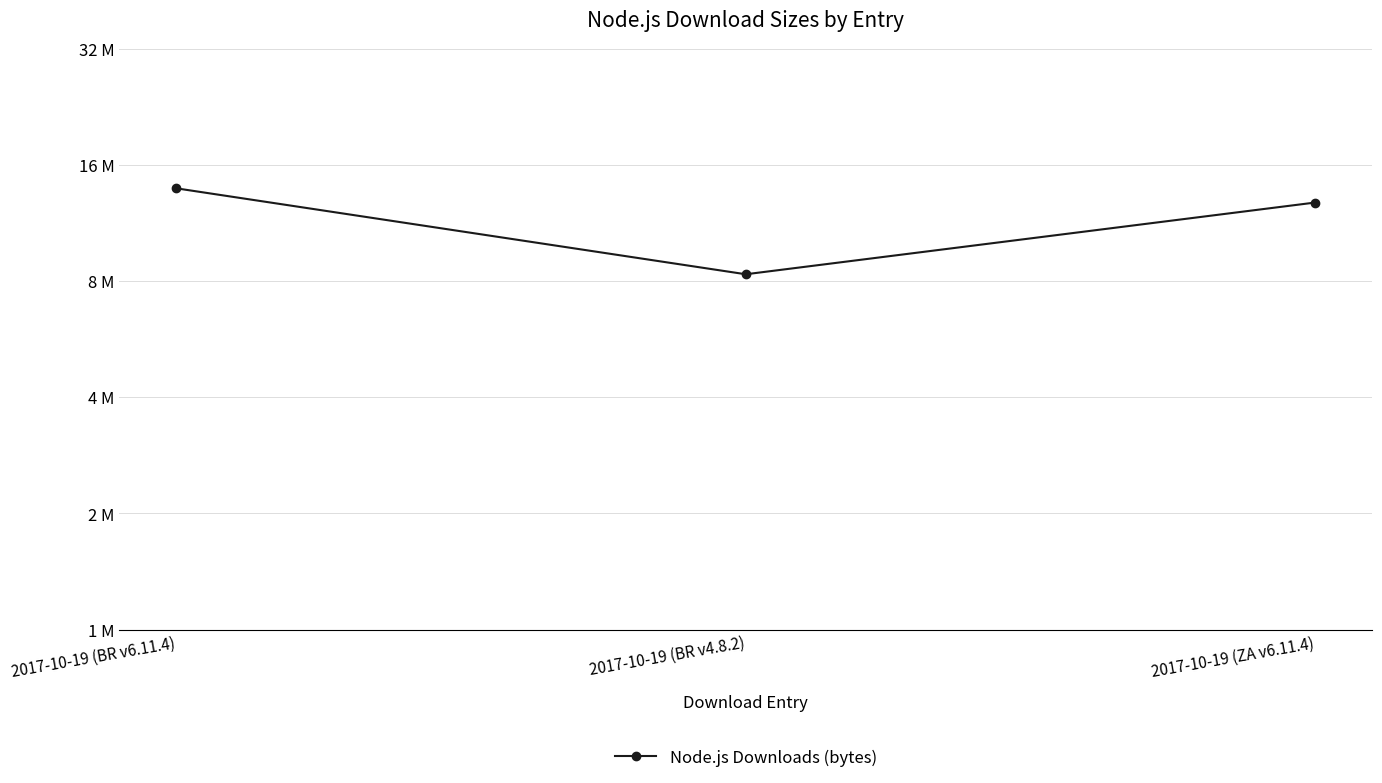

What is the ratio of the value at 2017-10-19 (BR v6.11.4) to the value at 2017-10-19 (BR v4.8.2)?

1.7